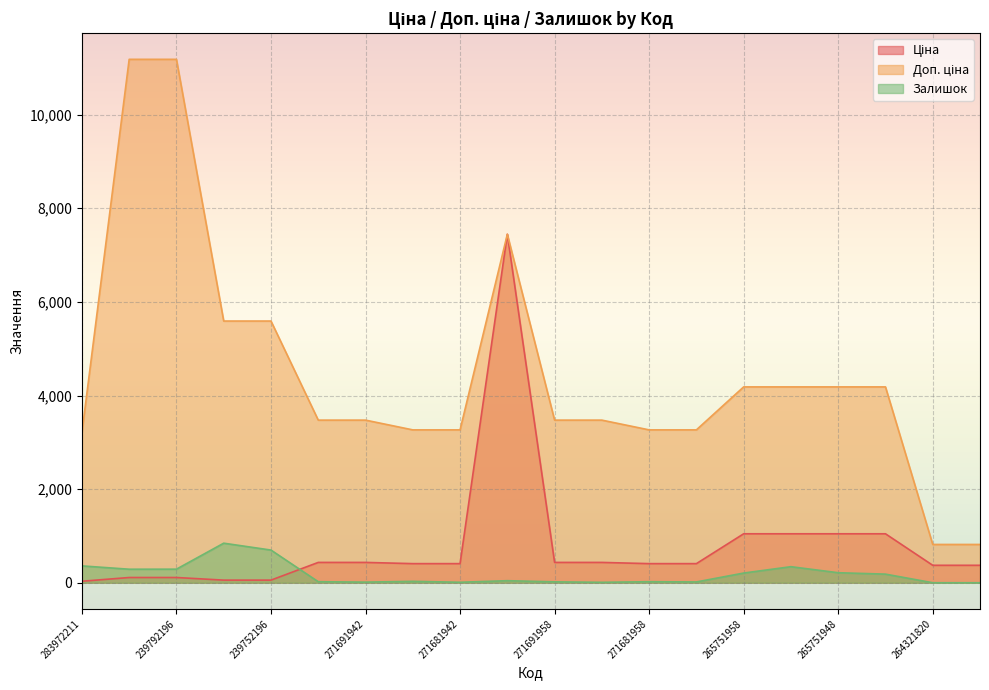

Which has a higher value, 239752196 or 239792197?

239792197